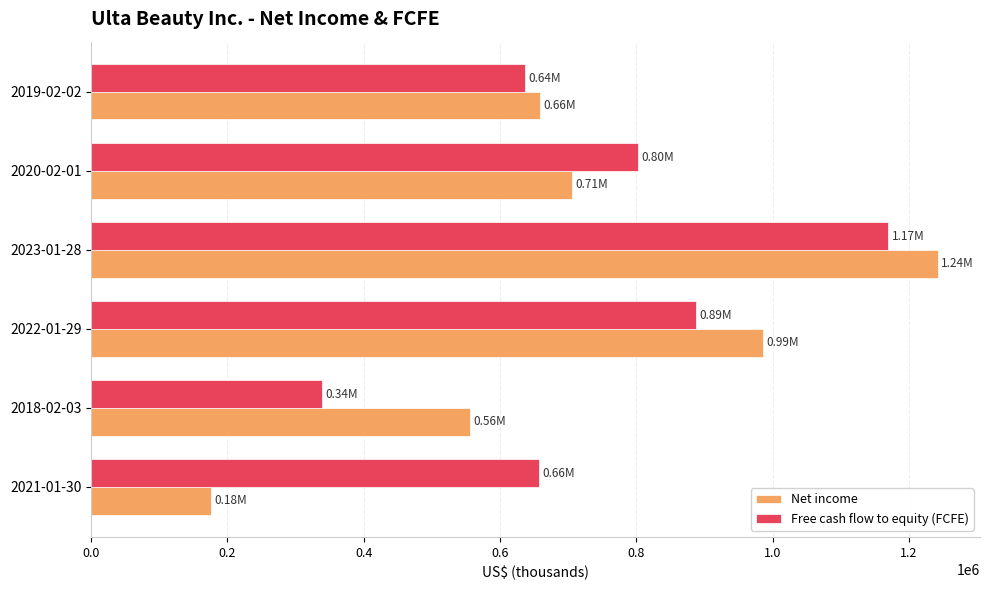

What is the difference between the maximum and minimum values in the Net income series?

1066573